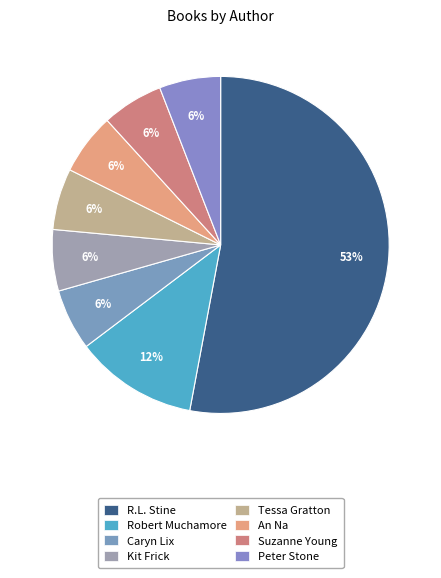

Which slice is the smallest?

Caryn Lix (2130895795)